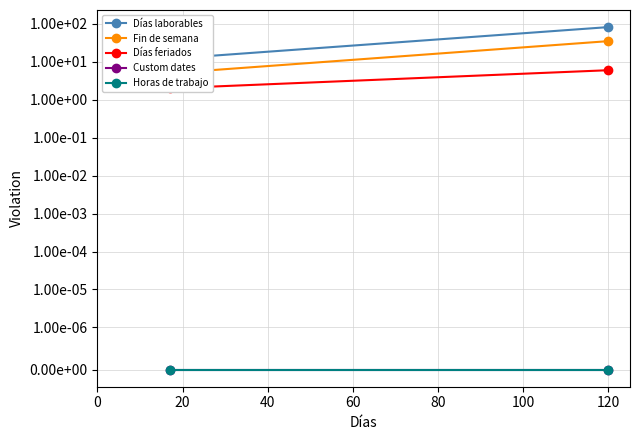

How many series are shown in this chart?

5